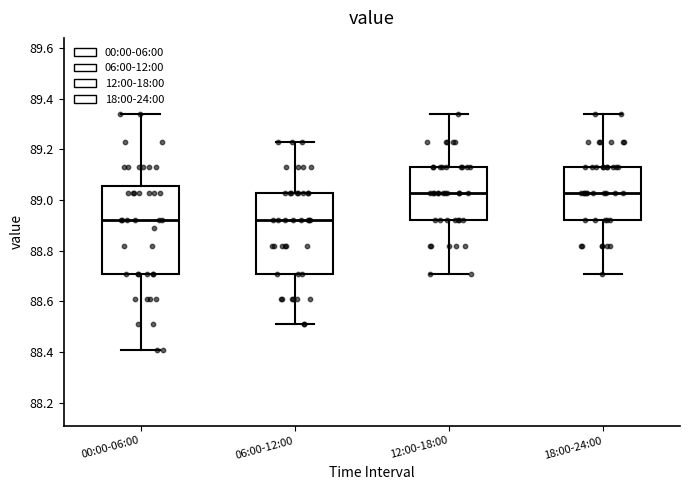

Reading left to right, read every box against the y-axis: the position of its median line, the range the box covers, and the ends of its whiskers. The values are not printed on the chart, so give them approximately, as read against the axis.

00:00-06:00: median 88.92, box 88.72 to 89.06, whiskers 88.42 to 89.34
06:00-12:00: median 88.92, box 88.72 to 89.04, whiskers 88.52 to 89.24
12:00-18:00: median 89.04, box 88.92 to 89.14, whiskers 88.72 to 89.34
18:00-24:00: median 89.04, box 88.92 to 89.14, whiskers 88.72 to 89.34